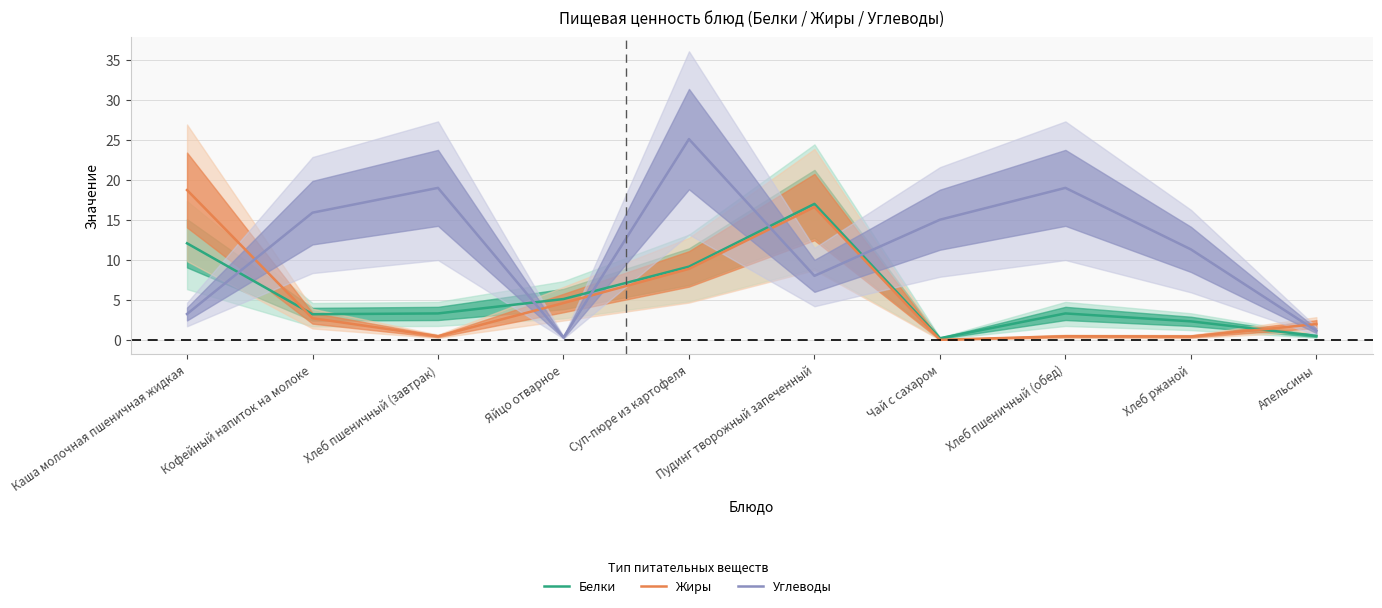

Reading left to right, list all the values displayed in this chart.

Белки: Каша молочная пшеничная жидкая=12.1	Кофейный напиток на молоке=3.2	Хлеб пшеничный (завтрак)=3.3	Яйцо отварное=5.1	Суп-пюре из картофеля=9.2	Пудинг творожный запеченный=17.0	Чай с сахаром=0.2	Хлеб пшеничный (обед)=3.3	Хлеб ржаной=2.3	Апельсины=0.5
Жиры: Каша молочная пшеничная жидкая=18.7	Кофейный напиток на молоке=2.7	Хлеб пшеничный (завтрак)=0.5	Яйцо отварное=4.6	Суп-пюре из картофеля=8.9	Пудинг творожный запеченный=16.6	Чай с сахаром=0.0	Хлеб пшеничный (обед)=0.5	Хлеб ржаной=0.4	Апельсины=2.0
Углеводы: Каша молочная пшеничная жидкая=3.2	Кофейный напиток на молоке=15.9	Хлеб пшеничный (завтрак)=19.0	Яйцо отварное=0.3	Суп-пюре из картофеля=25.1	Пудинг творожный запеченный=8.0	Чай с сахаром=15.0	Хлеб пшеничный (обед)=19.0	Хлеб ржаной=11.3	Апельсины=1.1